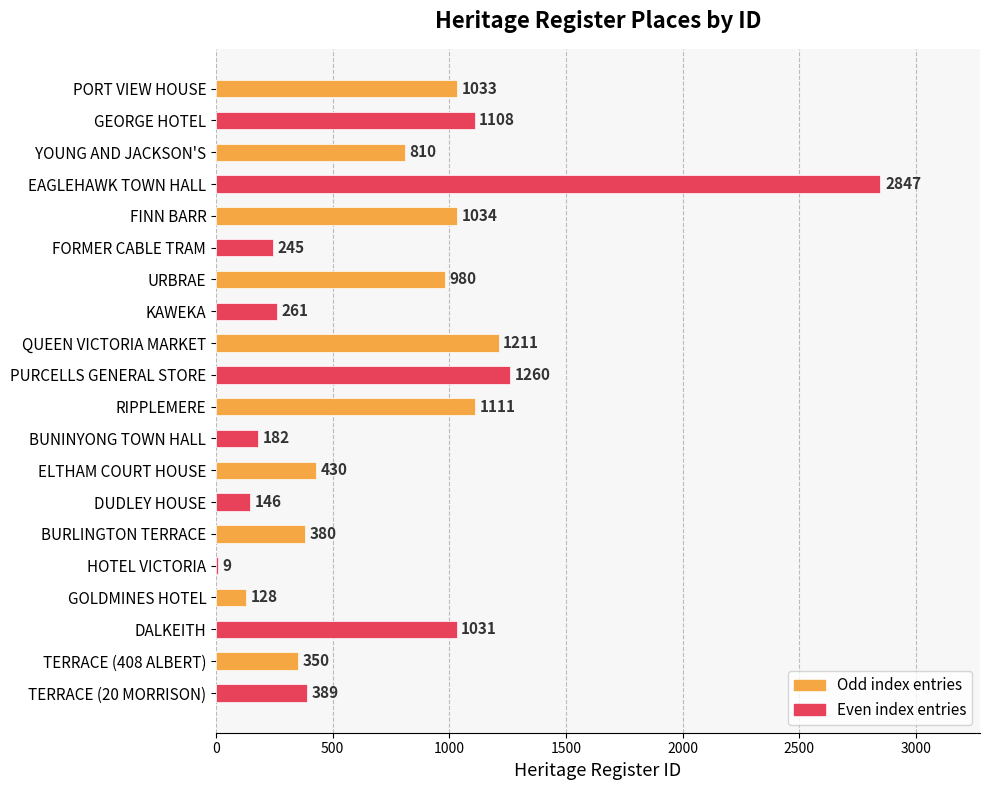

At which label is the value closest to 1428?

PURCELLS GENERAL STORE